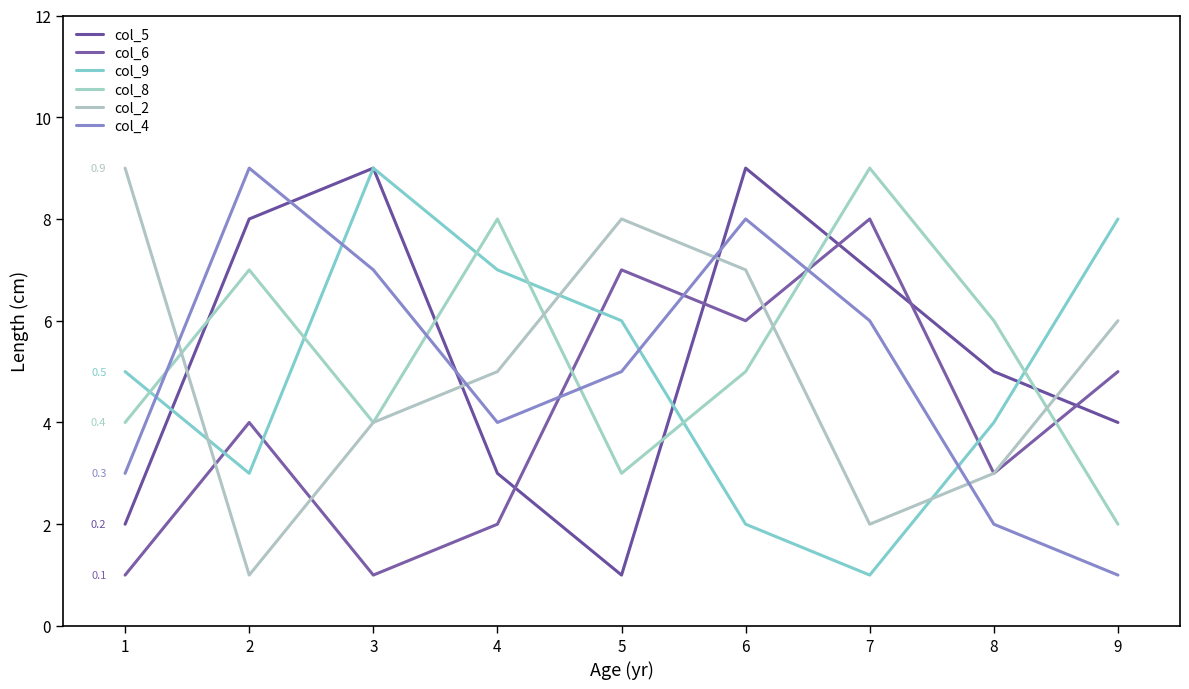

After their last crossing, which series has the higher values: col_9 or col_8?

col_9